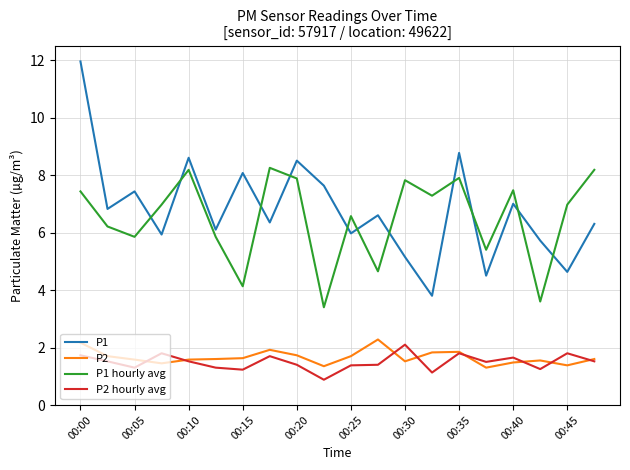

Rank the series by their maximum value, from highest to lowest.

P1, P1 hourly avg, P2, P2 hourly avg